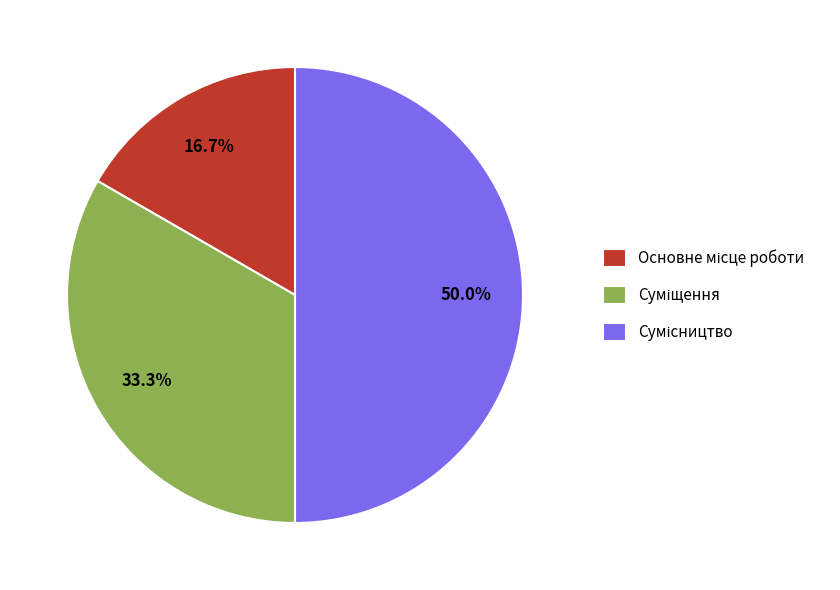

Which slice is the smallest?

Основне місце роботи